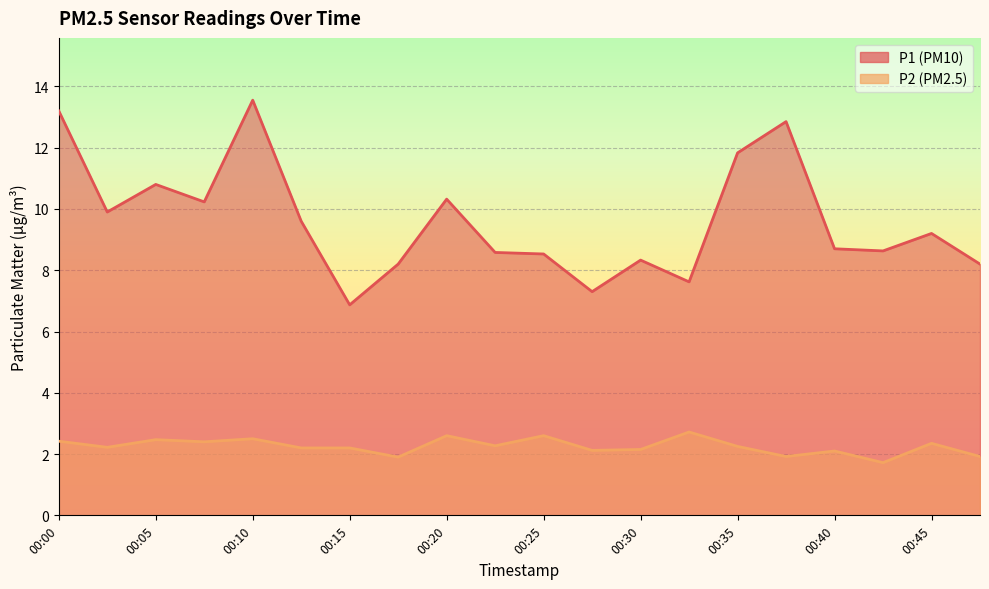

What is the minimum value shown in the chart?

1.7